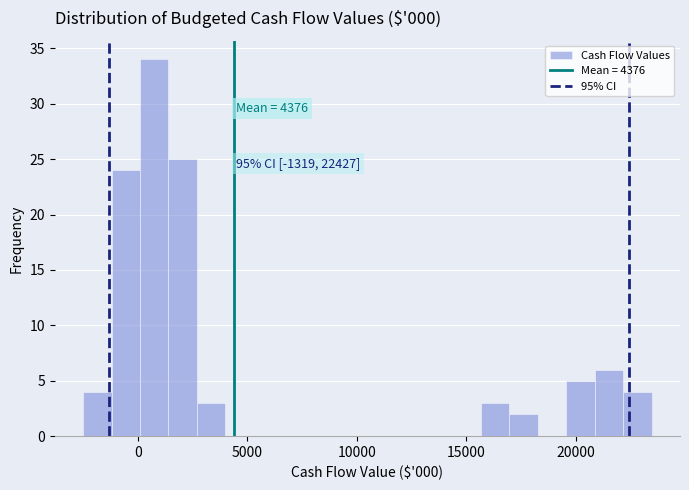

Read against the x-axis, roughly where is the centre of the tallest bar?

1000